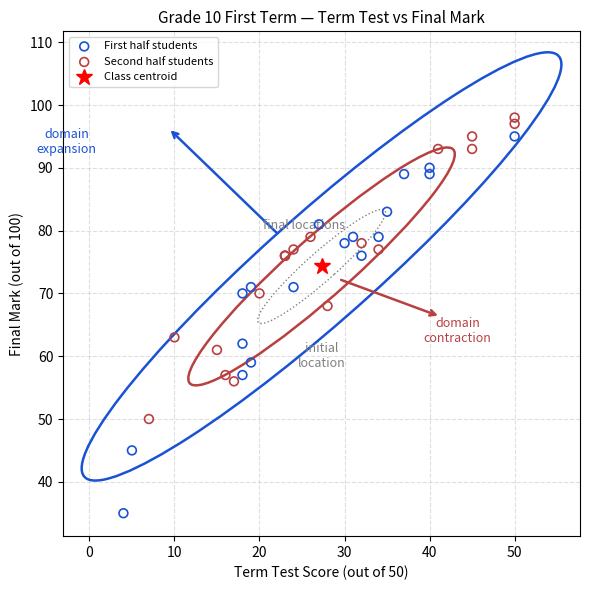

Which series contains the lowest Y value?

First half students